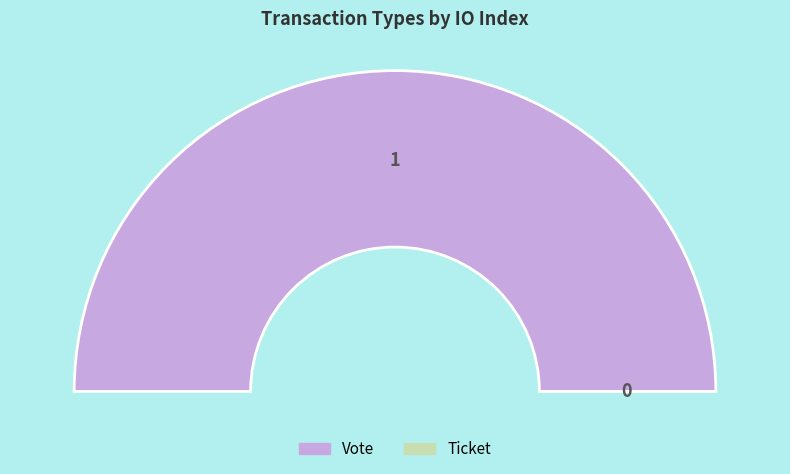

True or false: Ticket accounts for 1% of the total.

False